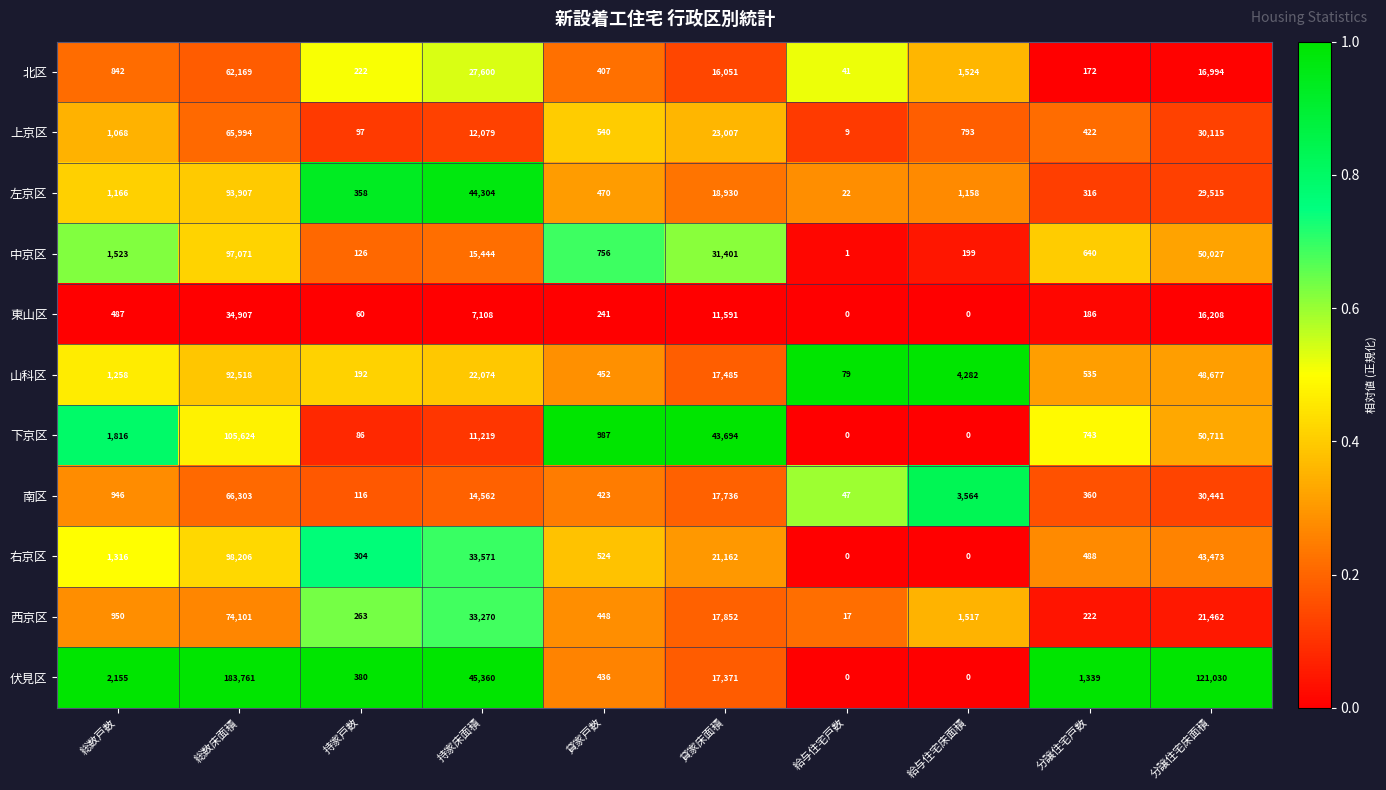

The value of 伏見区 at 分譲住宅床面積 is 121030. True or false?

True